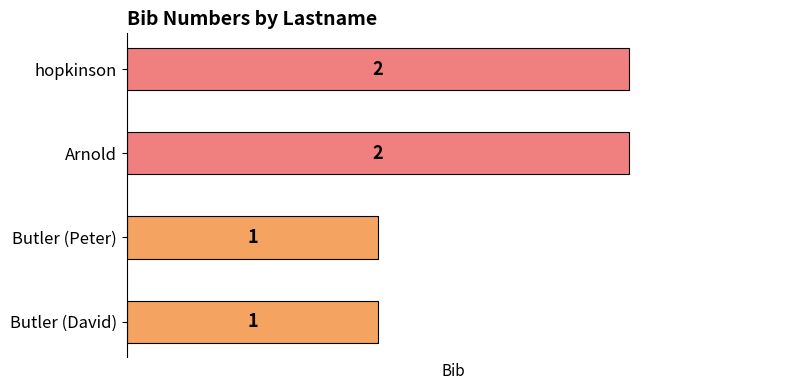

Reading top to bottom, list all the values displayed in this chart.

2	2	1	1